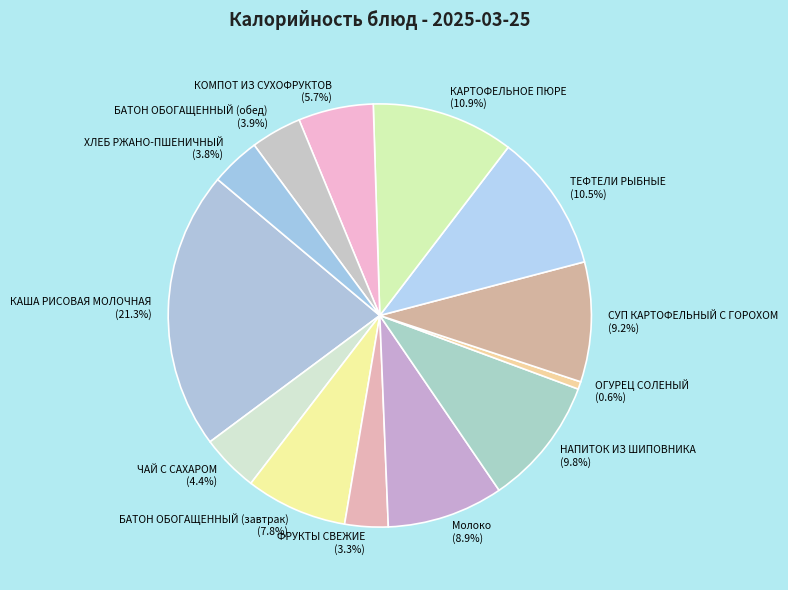

What is the smallest slice in the pie chart?

ОГУРЕЦ СОЛЕНЫЙ